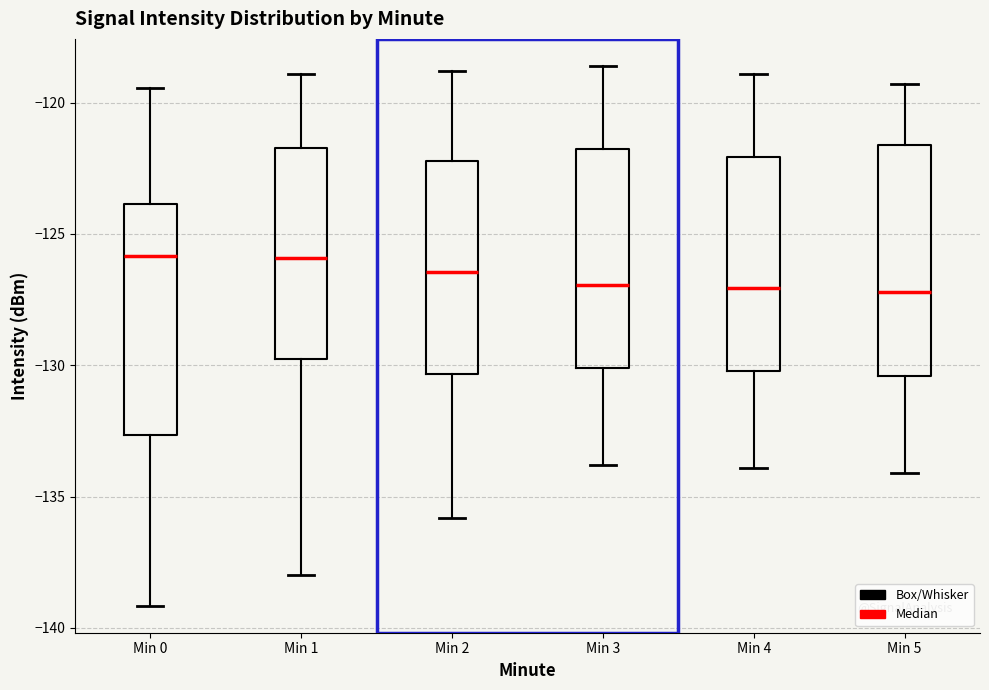

Where does the upper whisker of the box for Min 5 end on the y-axis? The values are not printed on the chart, so give them approximately, as read against the axis.

-119.5